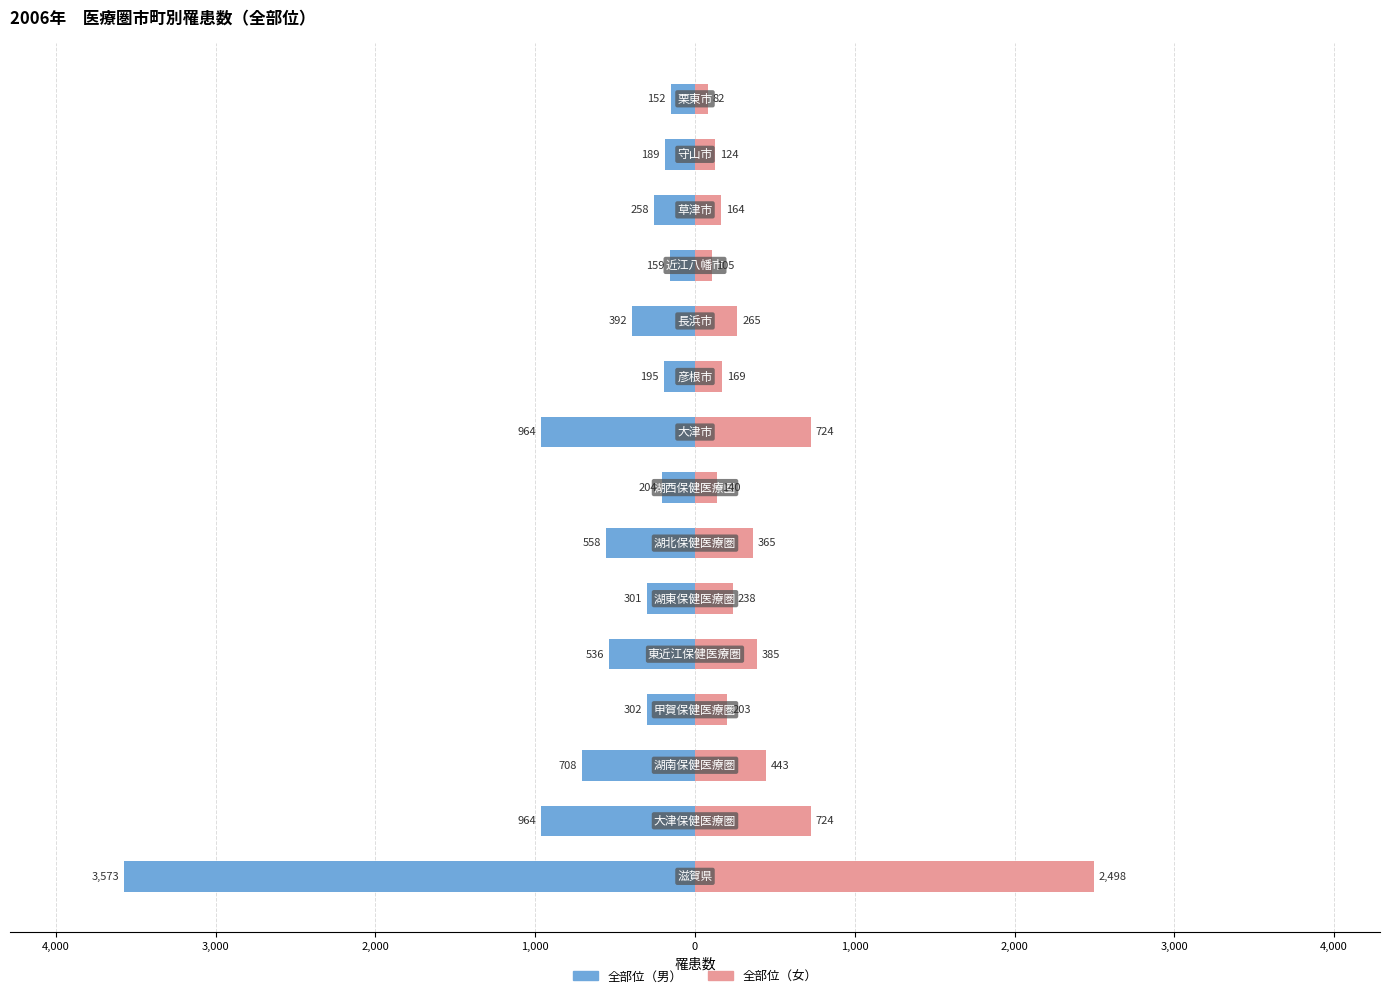

Which series changed the most between 12 and 13?

全部位（男）